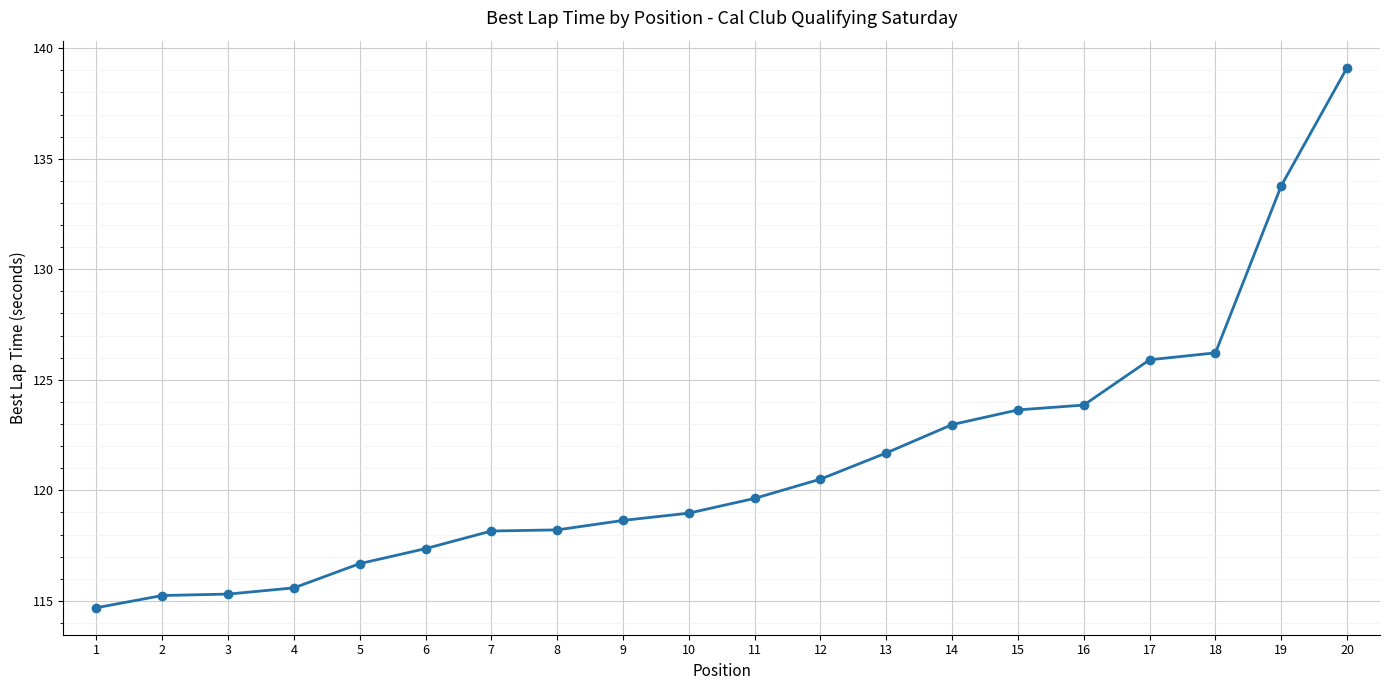

What is the value of the 8th point from the left?

118.2